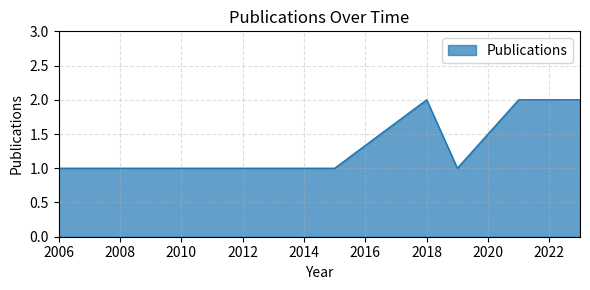

What is the sum of all values?

11